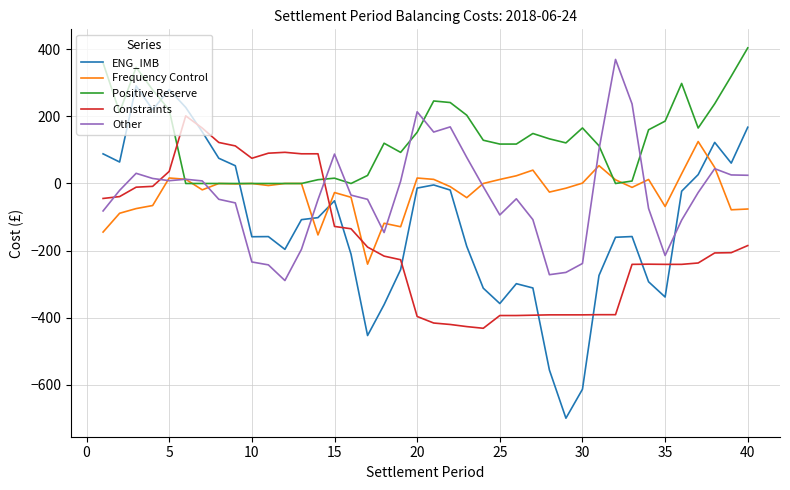

How many intersections are there between Frequency Control and ENG_IMB?

4